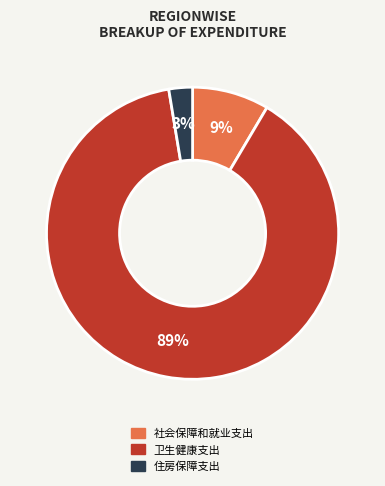

Does any single category account for the majority?

Yes